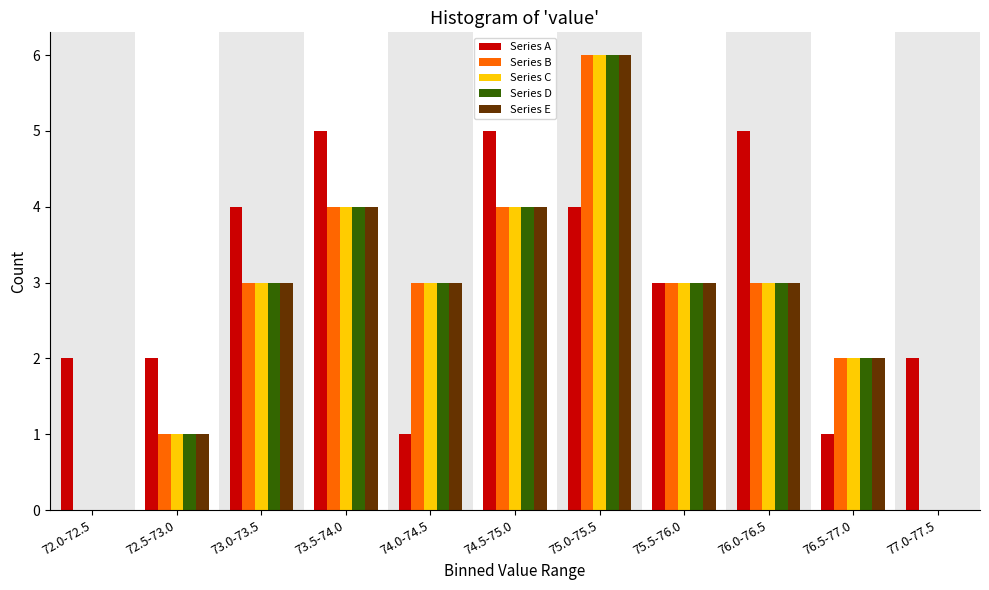

The value of Series E at 75.5-76.0 is 1. True or false?

False